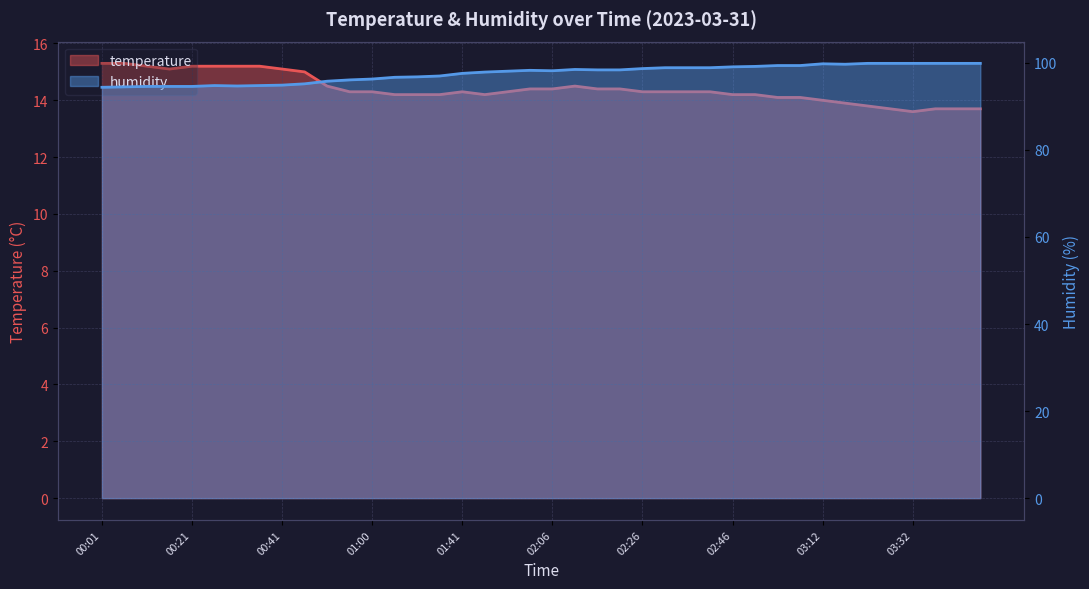

At which label does temperature reach its minimum?

03:32